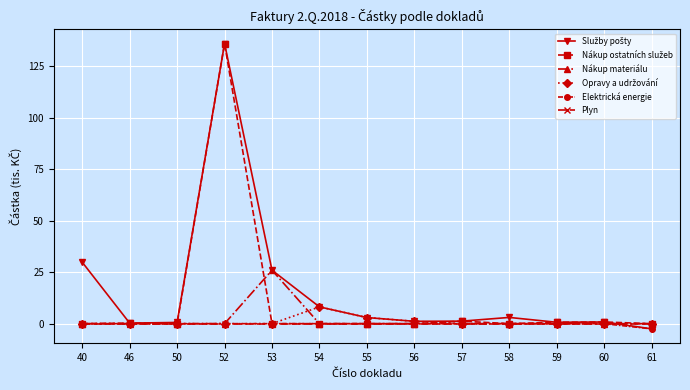

What is the maximum value shown in the chart?

136.0